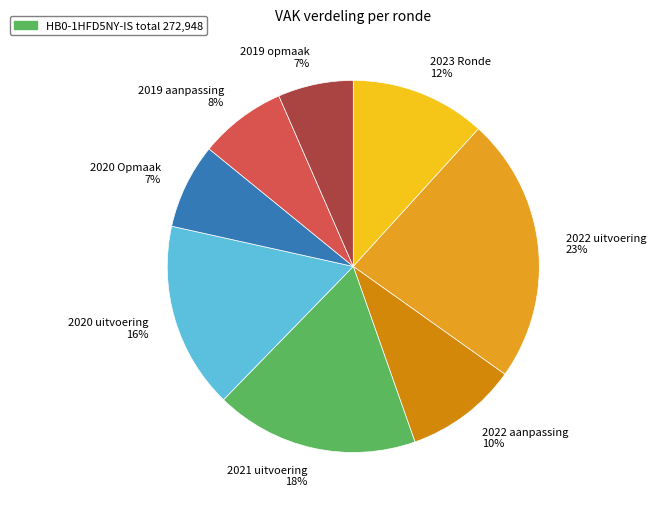

To the nearest percent, what portion does 2020 Opmaak represent?

7%